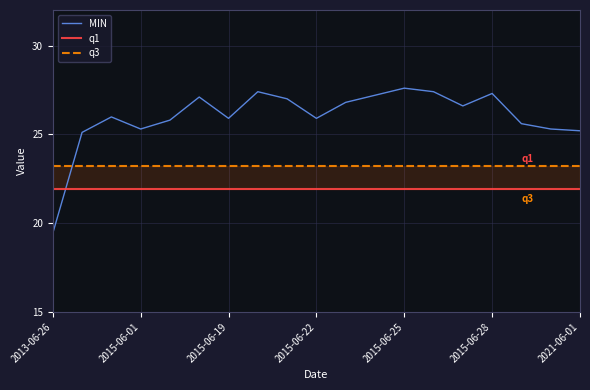

At how many categories does at least one series exceed 21?

19